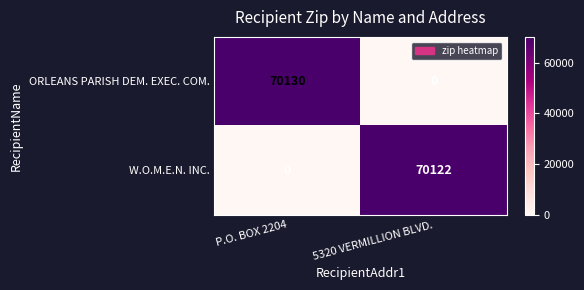

At which category is the sum across all series the highest?

P.O. BOX 2204